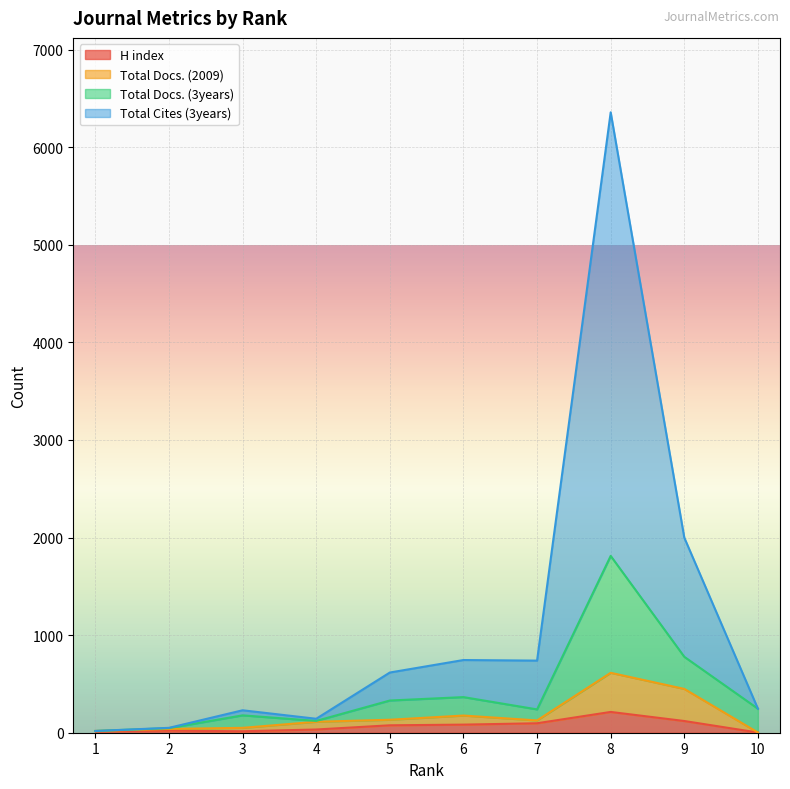

What is the maximum value for H index?

213